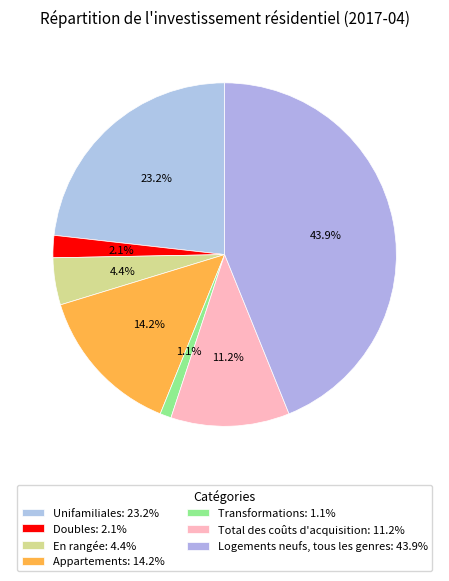

To the nearest percent, what percentage of the pie is Transformations?

1%